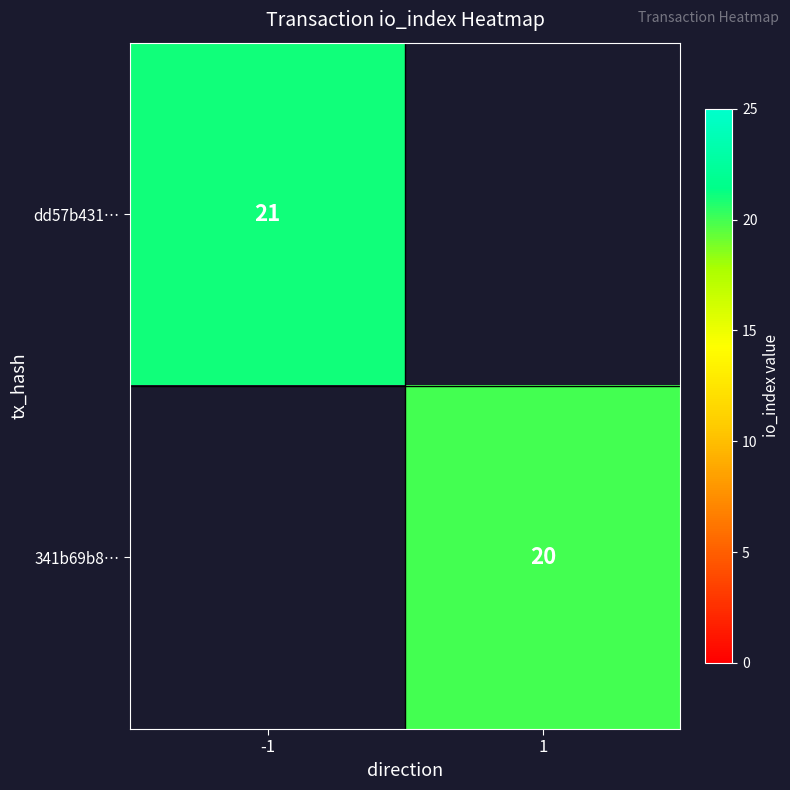

How many data points does each series have?

2